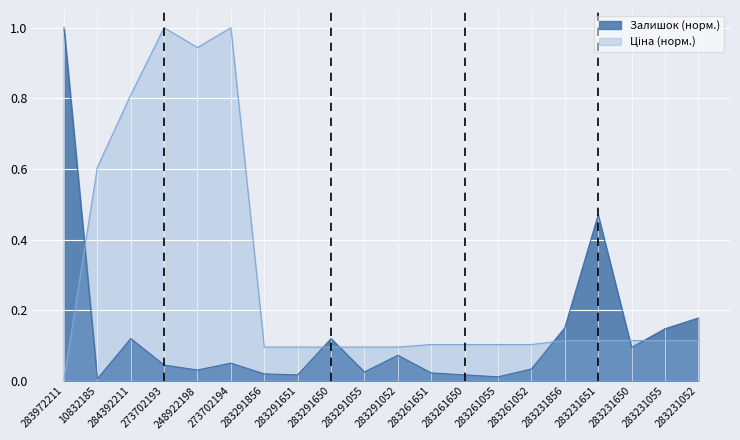

Which series has the largest range (max minus min)?

Ціна